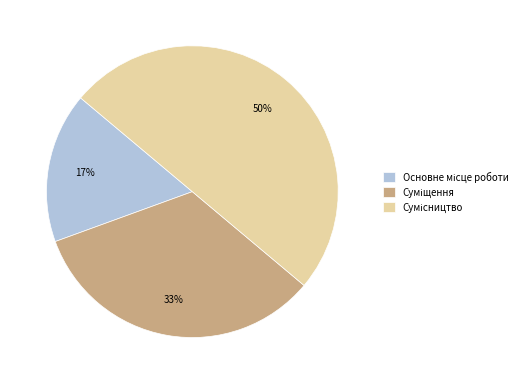

Is it true that Основне місце роботи is 17% of the pie?

True